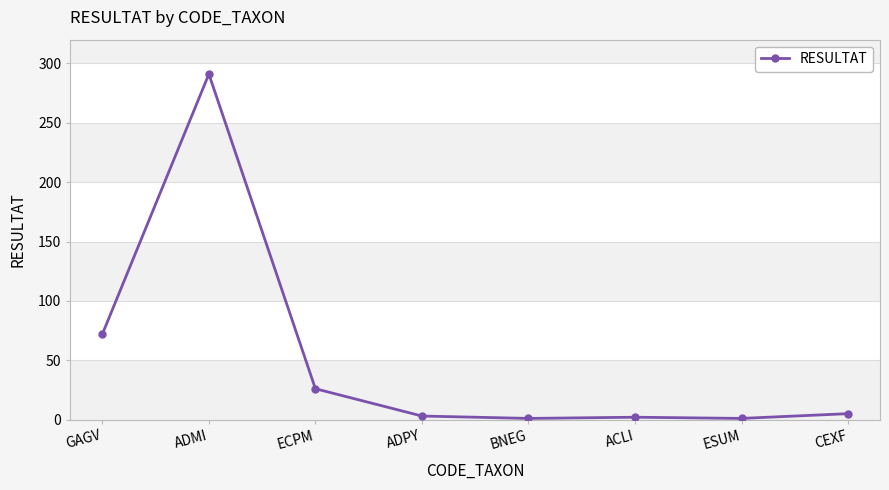

What position from the left is ESUM?

7